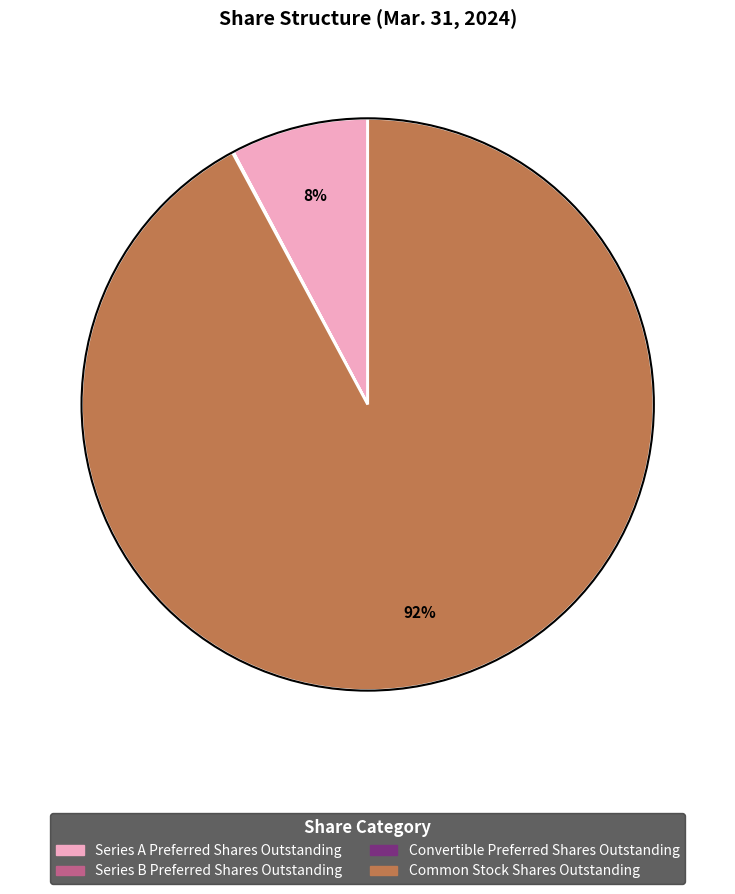

Which slice is the largest?

Common Stock Shares Outstanding